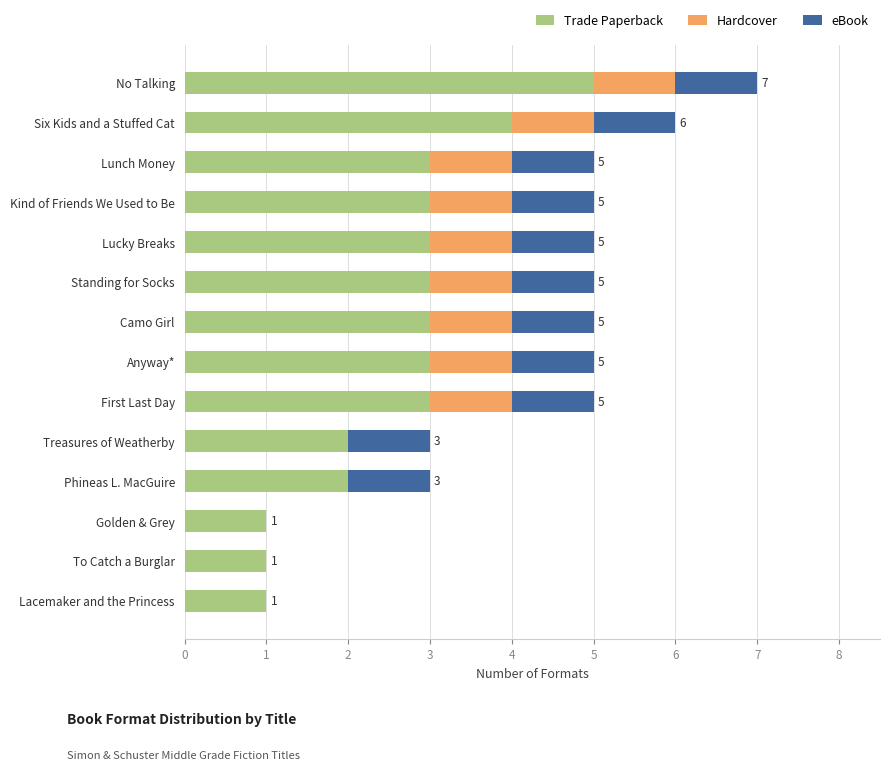

At which label does Trade Paperback reach its peak?

No Talking